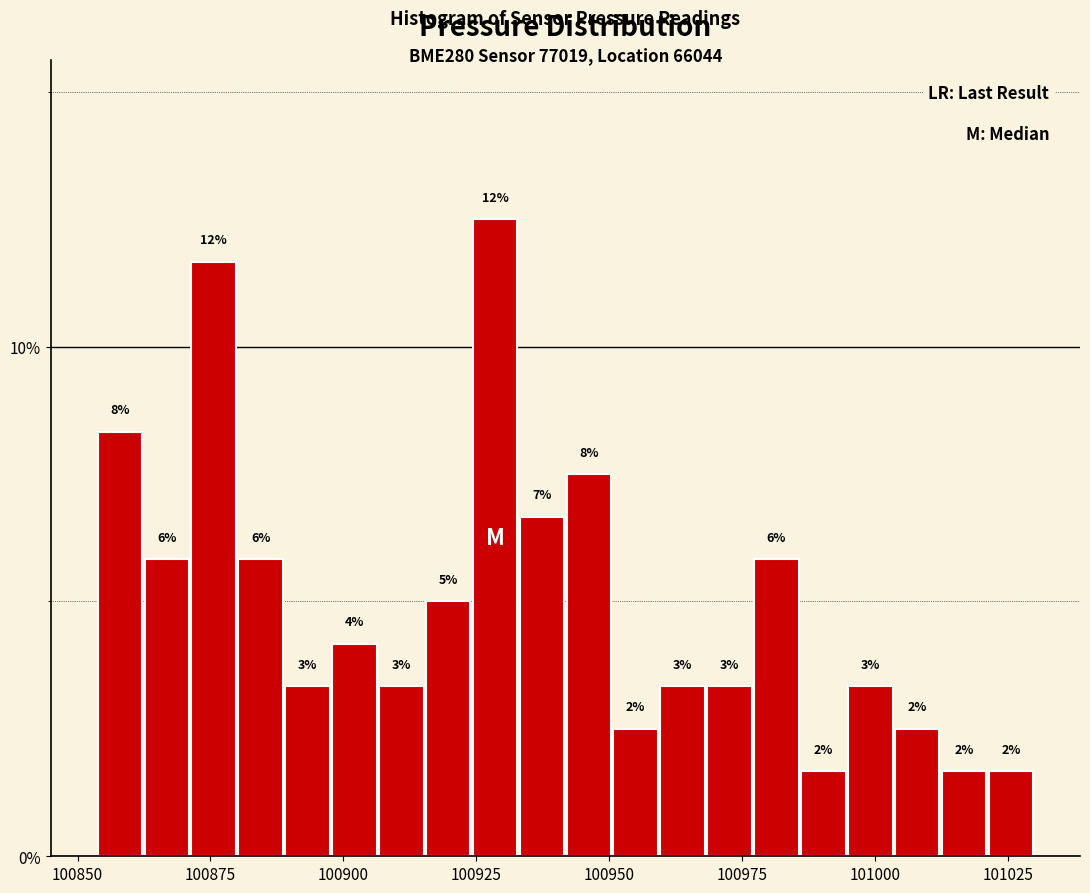

Read against the x-axis, roughly where is the centre of the tallest bar?

100930